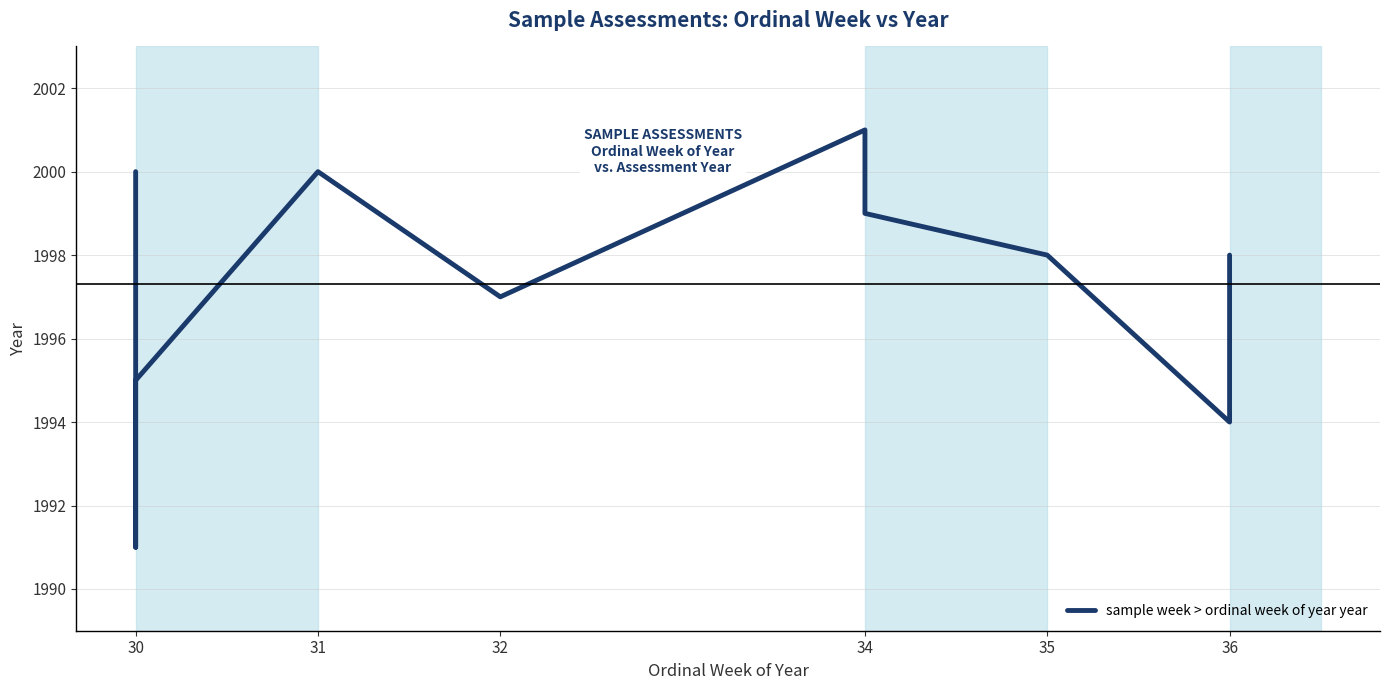

How many interior local valleys (lower than both neighbors) does the data have?

3